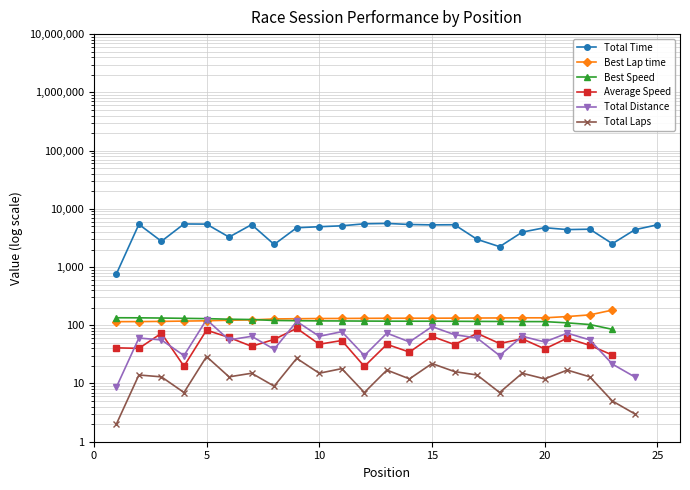

True or false: Total Laps and Best Speed cross at least once.

False